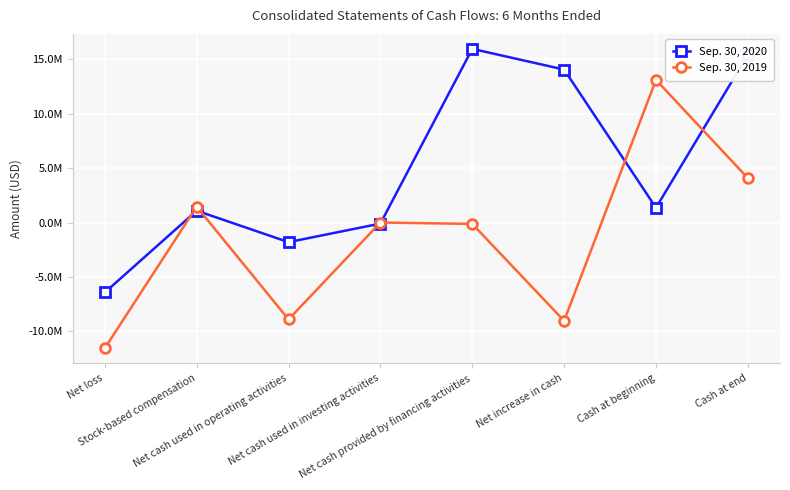

What is the minimum value shown in the chart?

-11545800